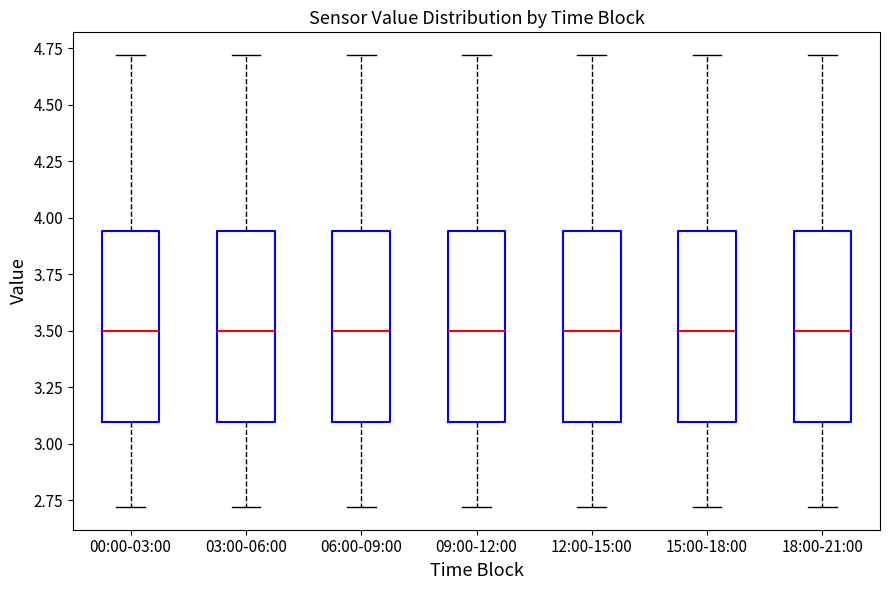

Where does the lower whisker of the box for 03:00-06:00 end on the y-axis? The values are not printed on the chart, so give them approximately, as read against the axis.

2.70